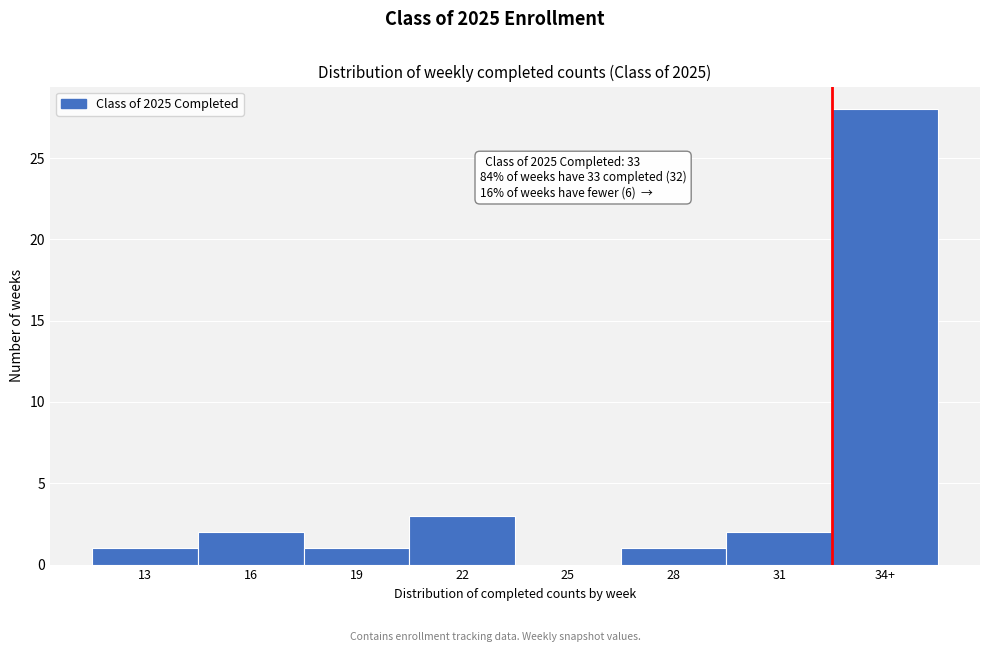

Reading right to left, list all the values displayed in this chart.

34+=28	31=2	28=1	25=0	22=3	19=1	16=2	13=1